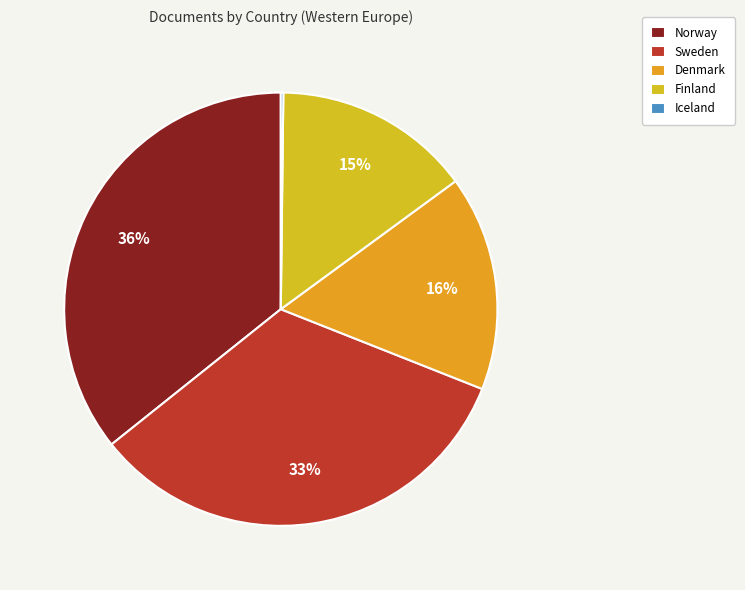

Rank the categories by value from lowest to highest.

Iceland, Finland, Denmark, Sweden, Norway